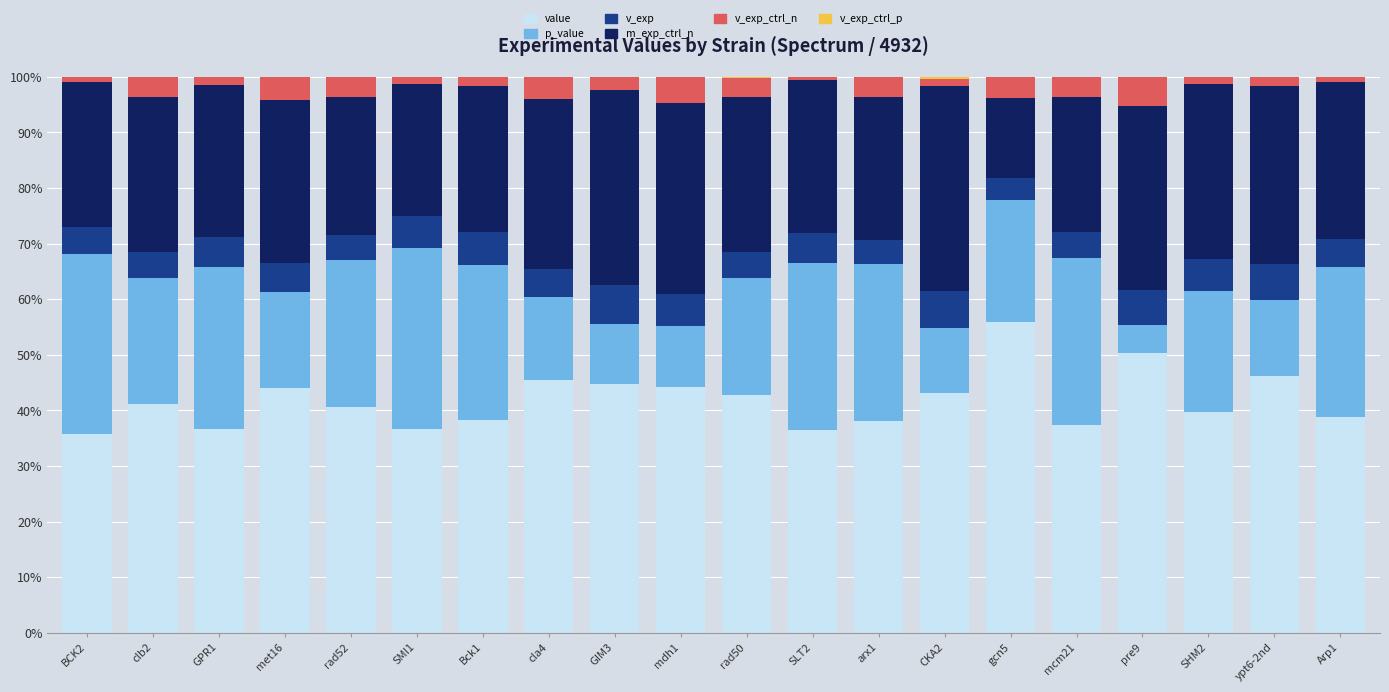

Is it true that value equals 42.8 at rad50?

True